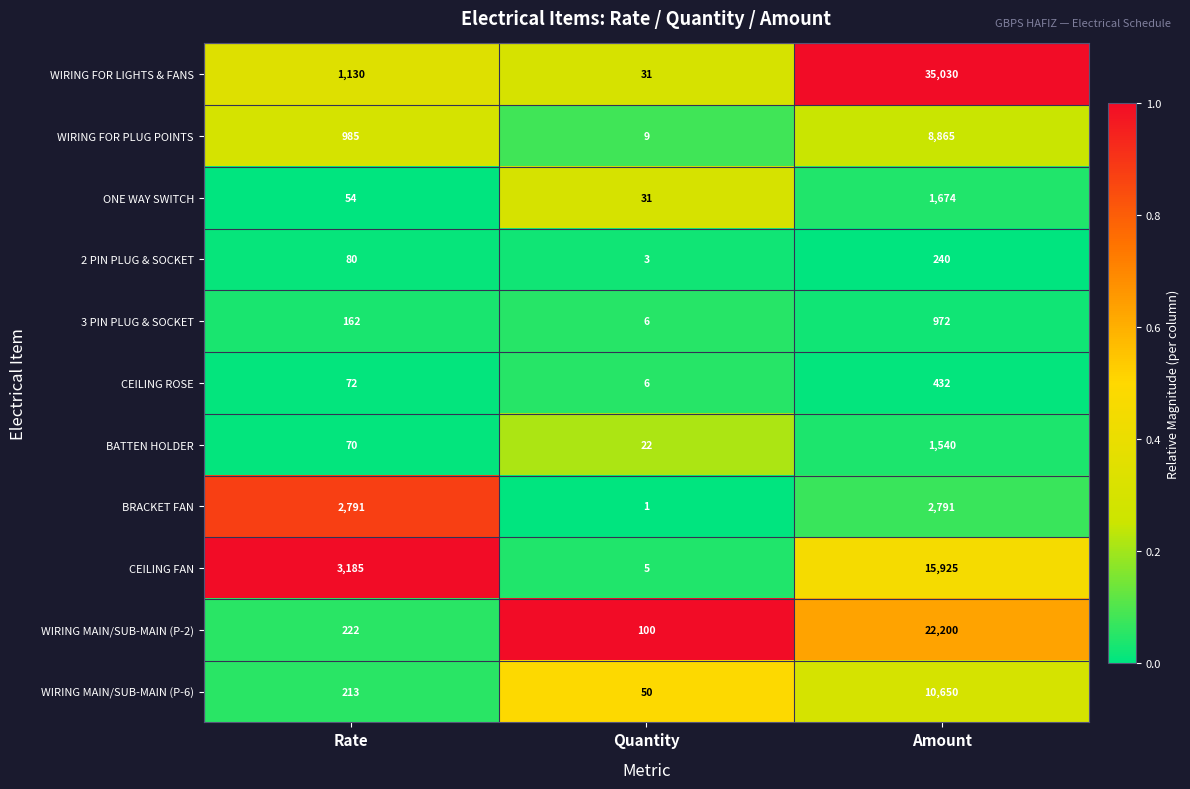

What is the difference between the second highest and minimum values in the 3 PIN PLUG & SOCKET series?

156